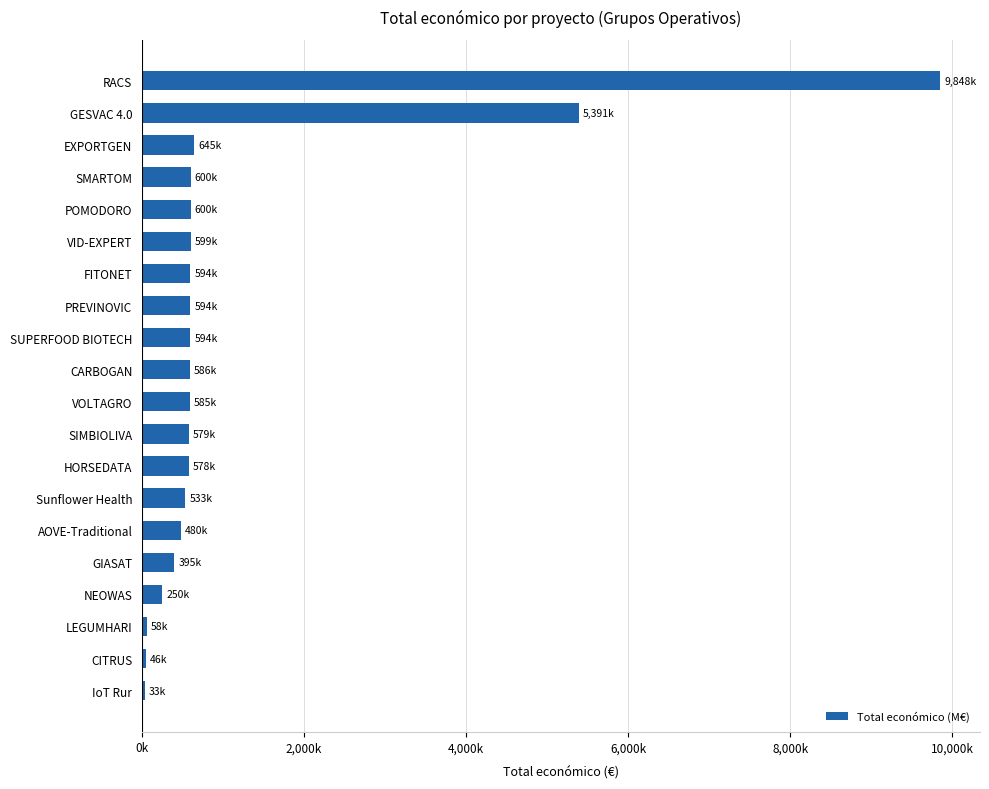

What is the difference between the maximum and minimum values?

9814.6